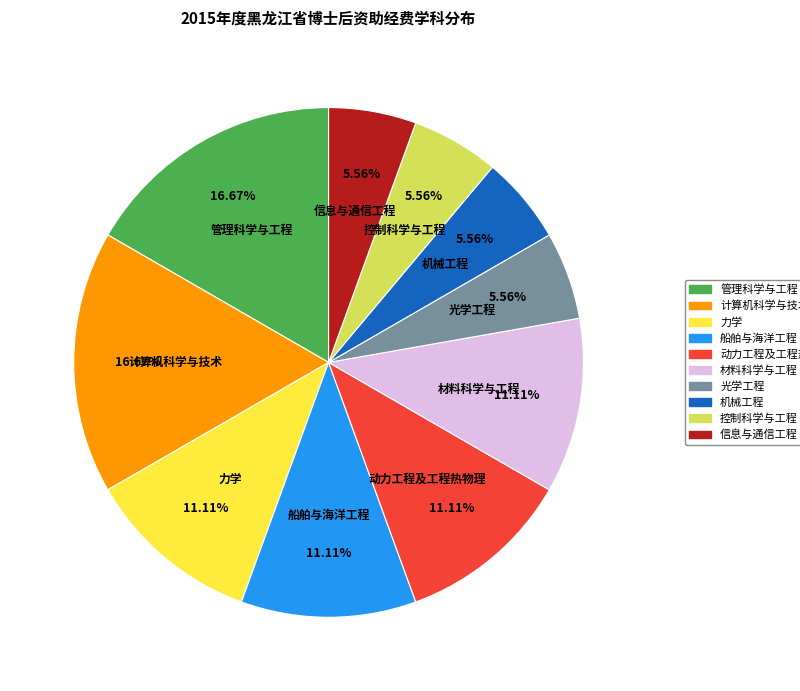

Between 船舶与海洋工程 and 计算机科学与技术, which is larger?

计算机科学与技术